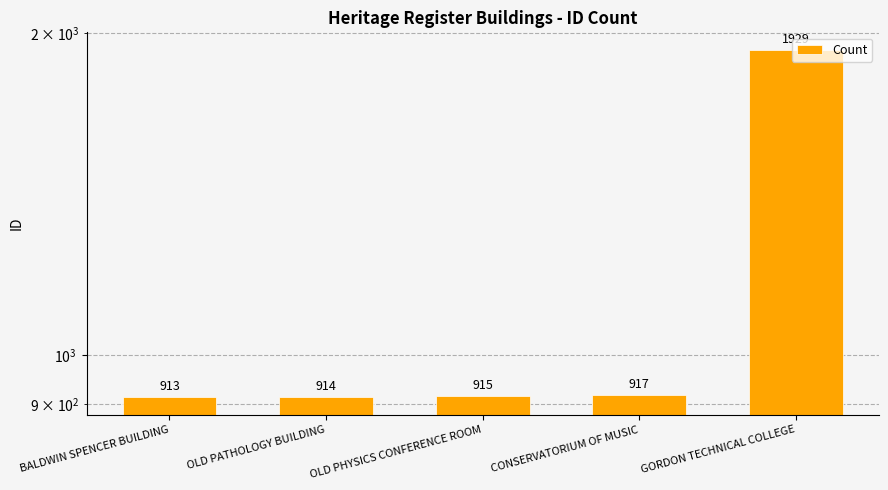

What is the average value?

1118